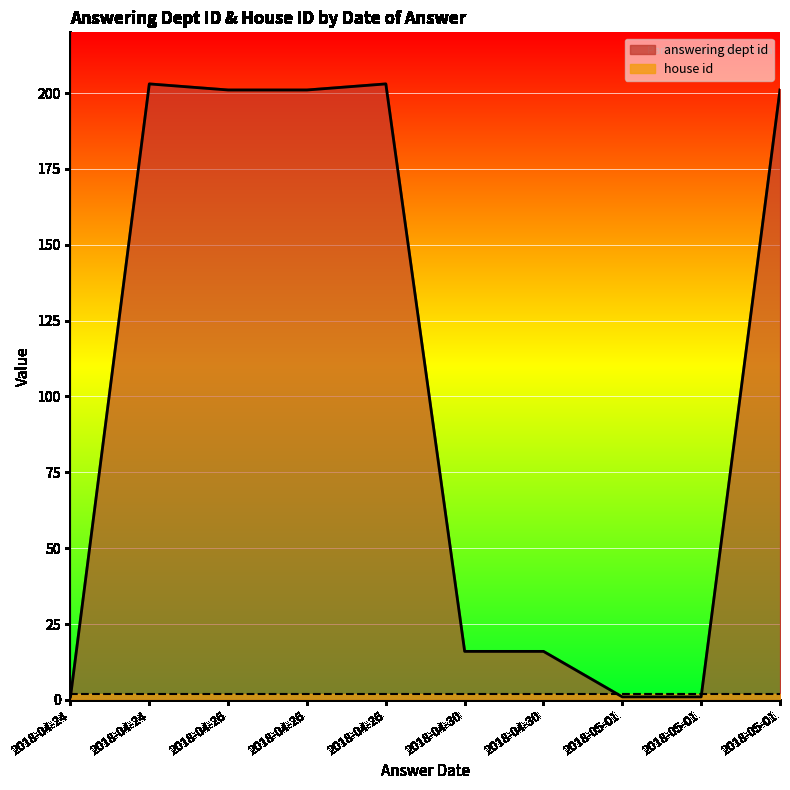

Between 2018-04-30 and 2018-05-01, which is larger?

2018-04-30